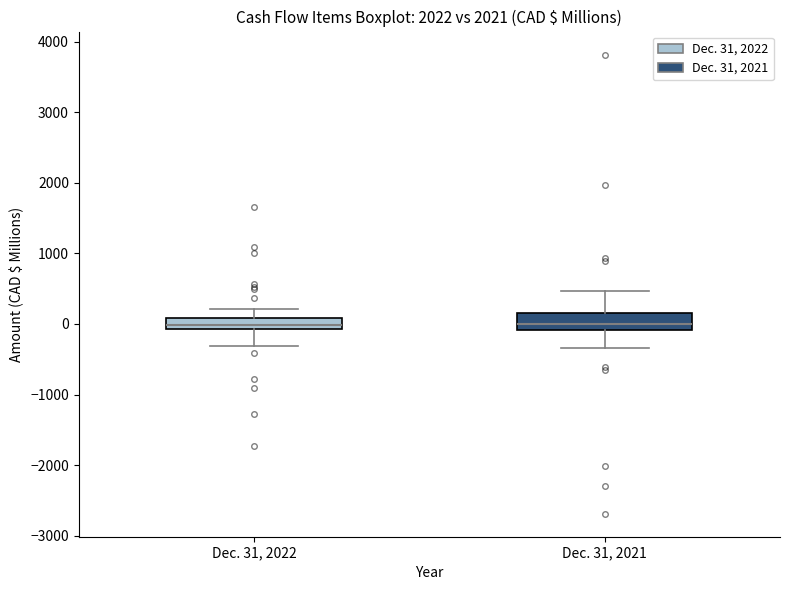

Reading left to right, read every box against the y-axis: the position of its median line, the range the box covers, and the ends of its whiskers. The values are not printed on the chart, so give them approximately, as read against the axis.

Dec. 31, 2022: median 0, box -100 to 100, whiskers -300 to 200
Dec. 31, 2021: median 0, box -100 to 200, whiskers -300 to 500